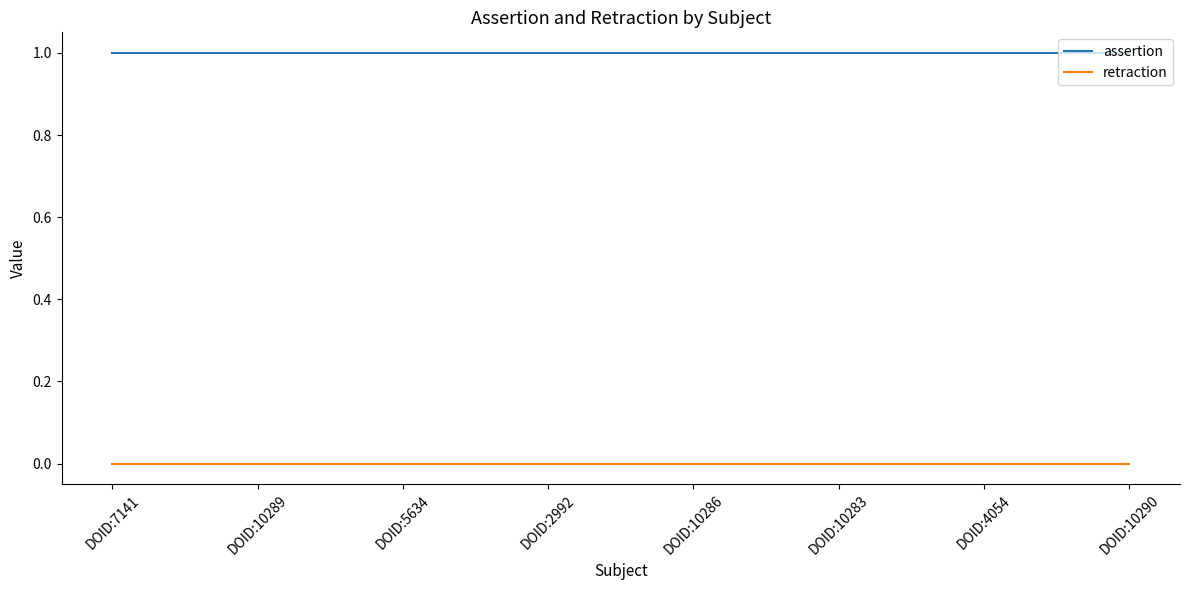

Rank the series by their maximum value, from lowest to highest.

retraction, assertion